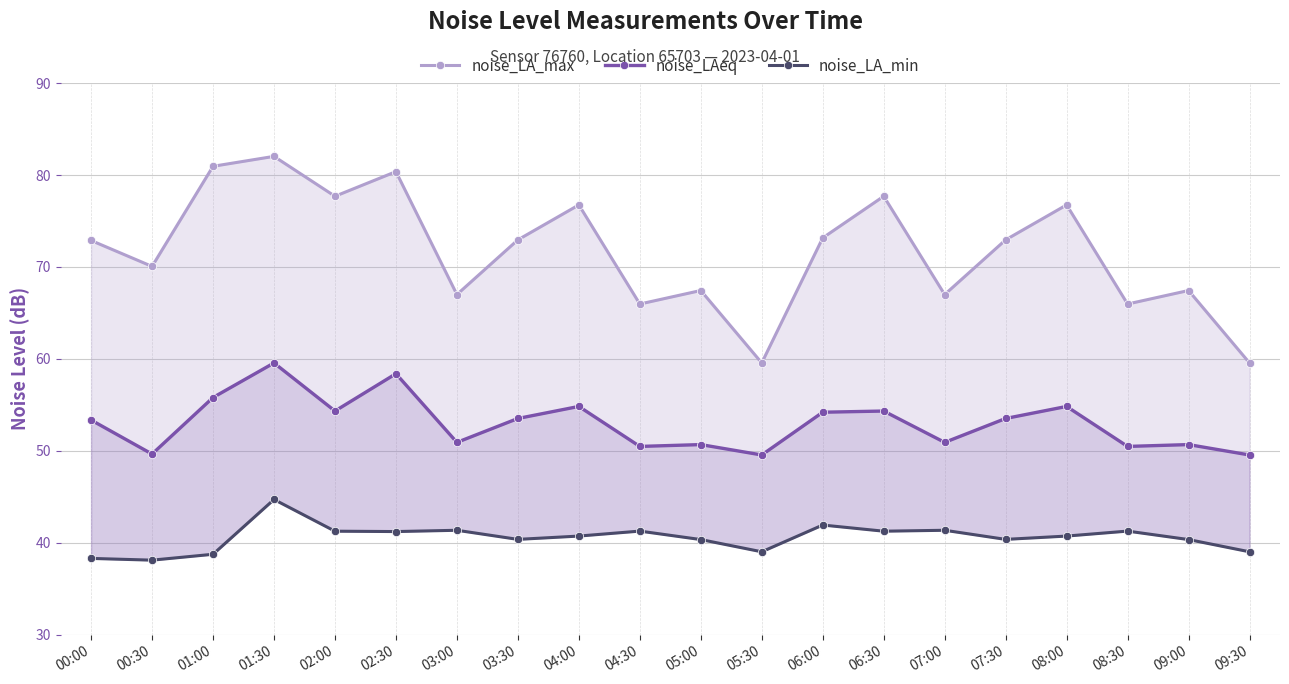

True or false: noise_LAeq has more than 1 interior local peaks.

True